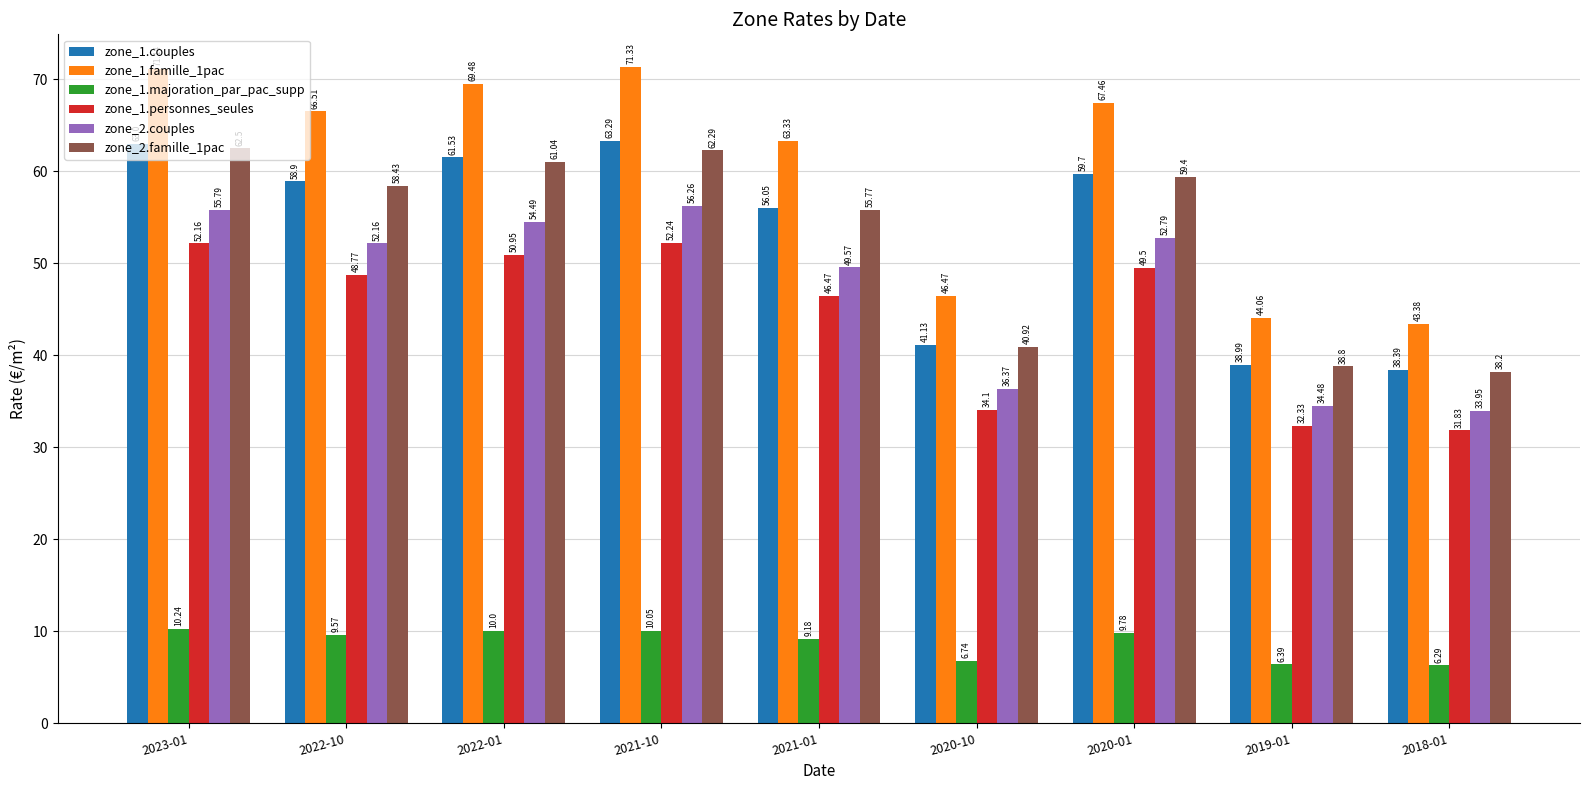

What position from the right is 2020-01?

3